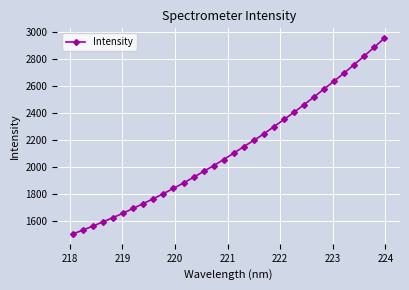

What is the minimum value shown in the chart?

1500.0